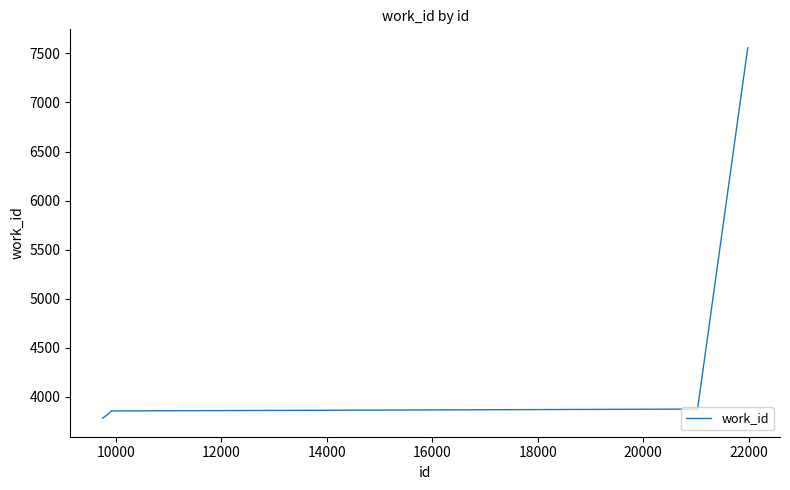

What is the greatest value displayed?

7556